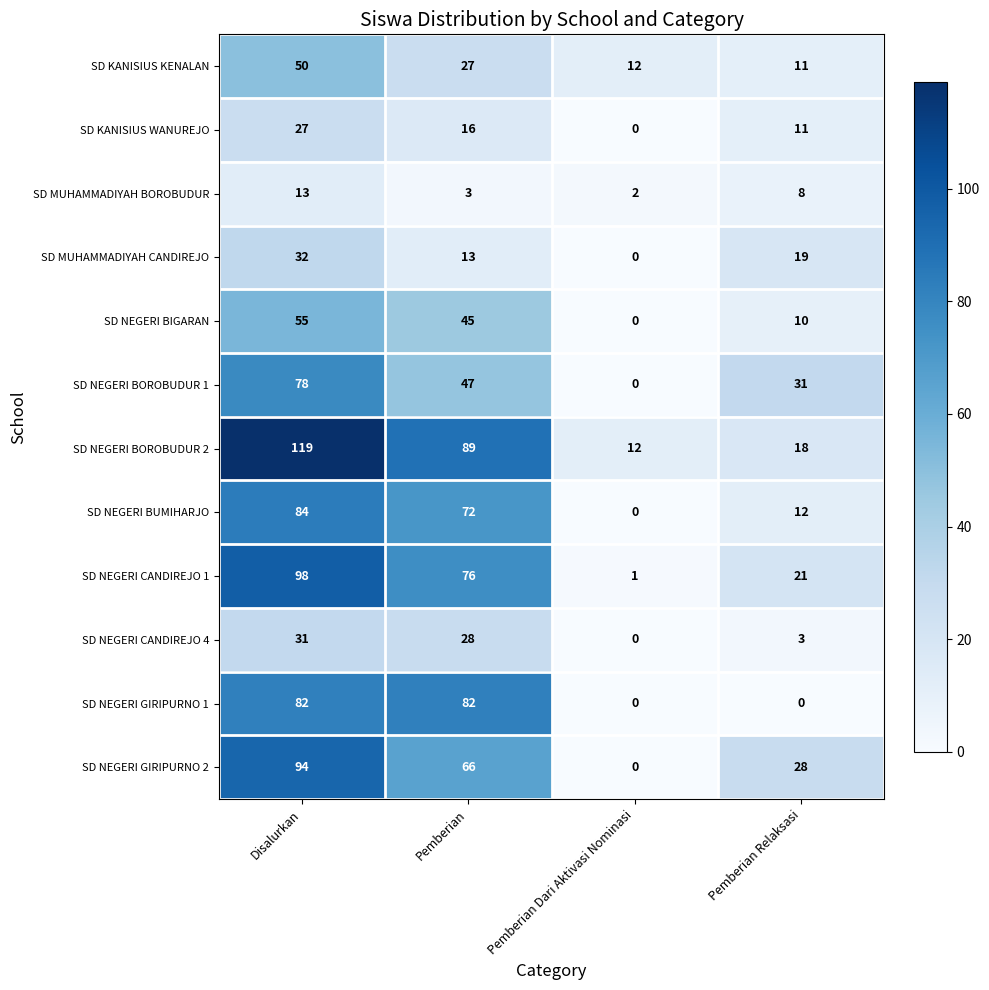

Which series has the widest spread of values?

SD NEGERI BOROBUDUR 2